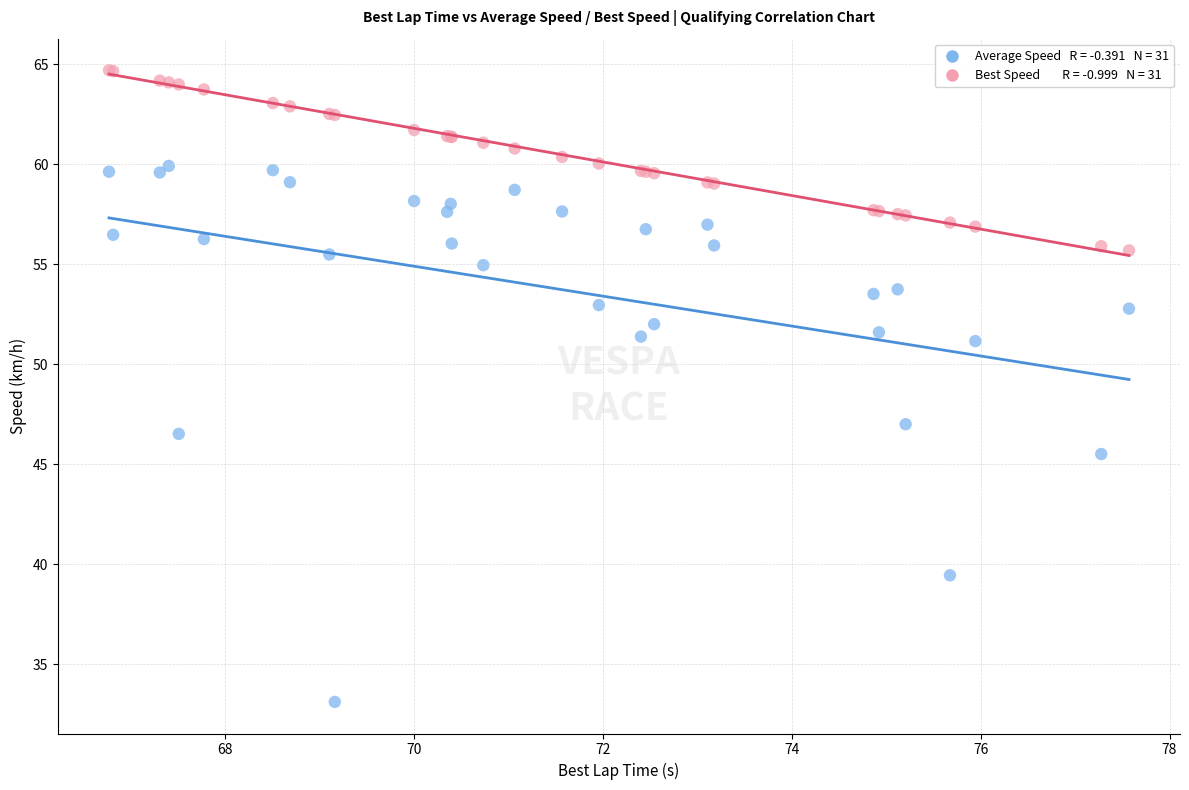

Across all series, what Y value is closest to 48?

47.0